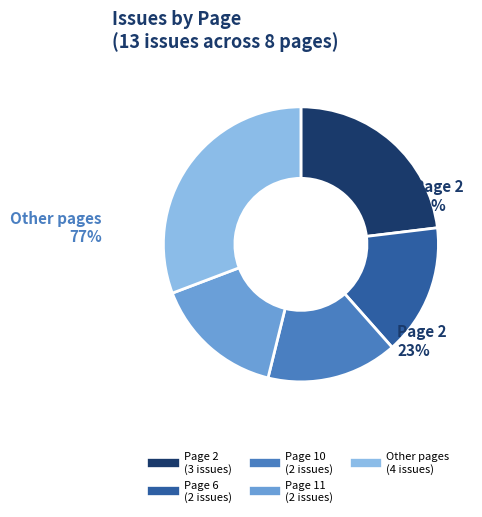

Is there a majority slice in this chart?

No